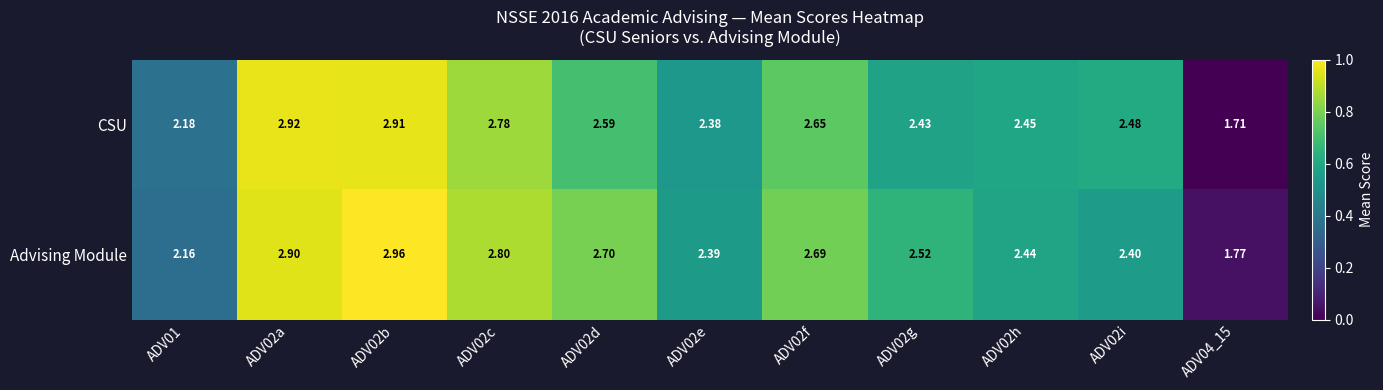

Which series has the largest range (max minus min)?

CSU